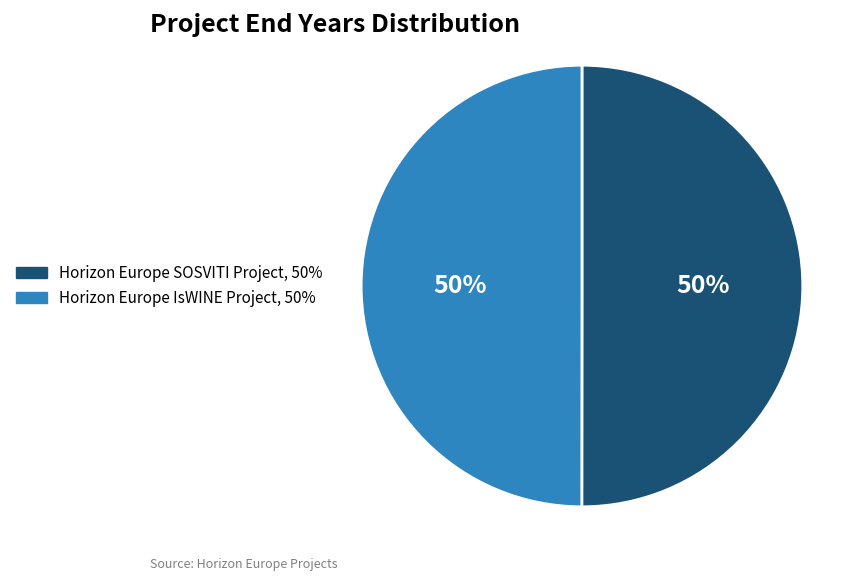

Approximately how many times larger is the value at Horizon Europe SOSVITI Project, 50% compared to Horizon Europe IsWINE Project, 50%?

1.0